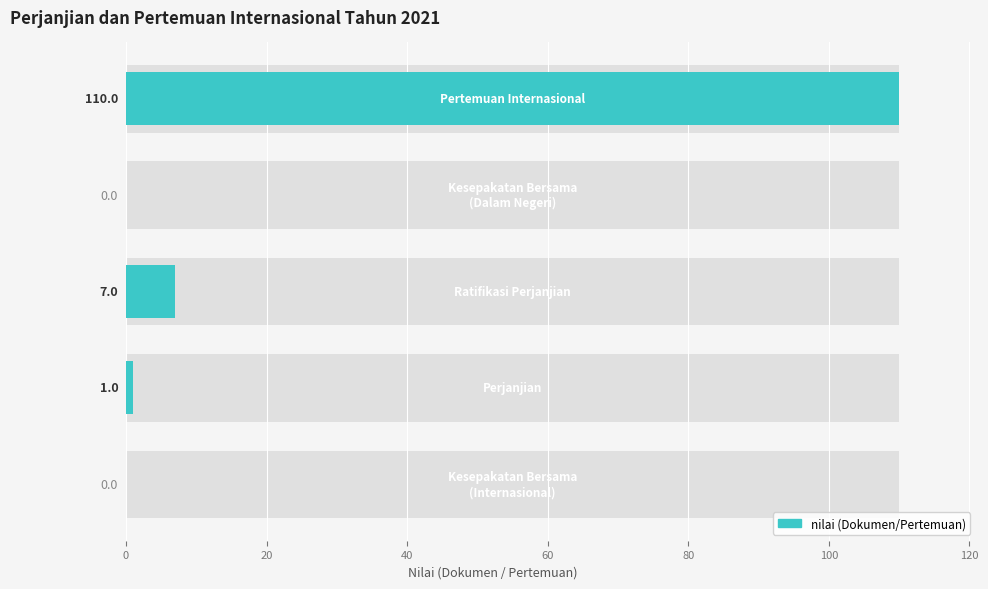

Is it true that the value at 60 is 151?

False